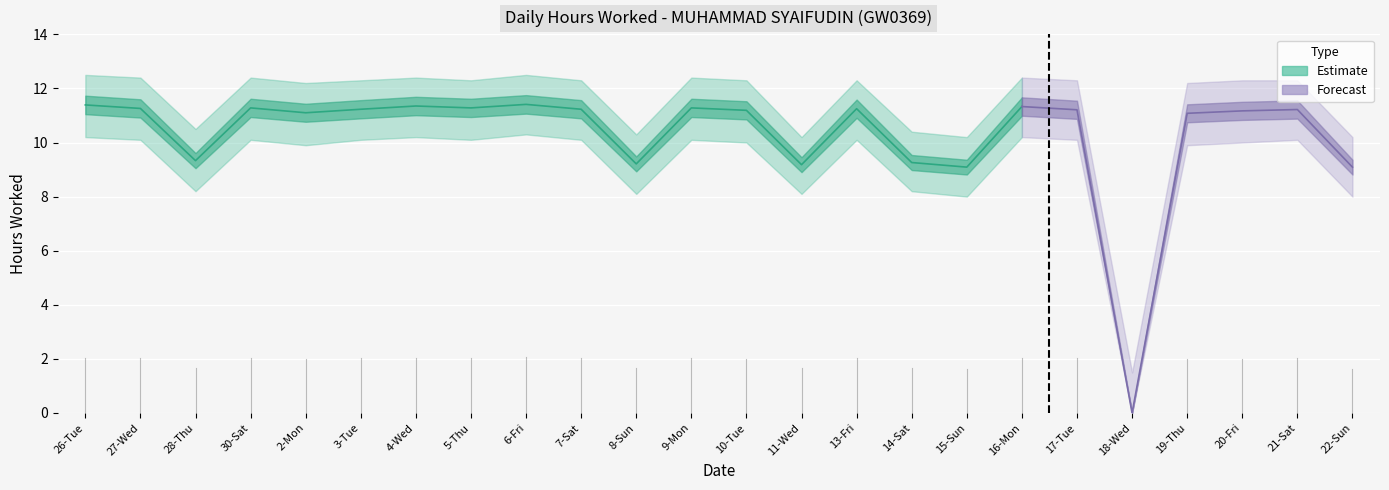

Reading right to left, extract all data points from this chart.

Hours Worked: 22-Sun=9.1	21-Sat=11.2	20-Fri=11.2	19-Thu=11.1	18-Wed=0.0	17-Tue=11.2	16-Mon=11.3	15-Sun=9.1	14-Sat=9.3	13-Fri=11.2	11-Wed=9.2	10-Tue=11.2	9-Mon=11.3	8-Sun=9.2	7-Sat=11.2	6-Fri=11.4	5-Thu=11.3	4-Wed=11.3	3-Tue=11.2	2-Mon=11.1	30-Sat=11.3	28-Thu=9.3	27-Wed=11.3	26-Tue=11.4
Upper Bound: 22-Sun=10.2	21-Sat=12.3	20-Fri=12.3	19-Thu=12.2	18-Wed=1.5	17-Tue=12.3	16-Mon=12.4	15-Sun=10.2	14-Sat=10.4	13-Fri=12.3	11-Wed=10.2	10-Tue=12.3	9-Mon=12.4	8-Sun=10.3	7-Sat=12.3	6-Fri=12.5	5-Thu=12.3	4-Wed=12.4	3-Tue=12.3	2-Mon=12.2	30-Sat=12.4	28-Thu=10.5	27-Wed=12.4	26-Tue=12.5
Lower Bound: 22-Sun=8.0	21-Sat=10.1	20-Fri=10.0	19-Thu=9.9	18-Wed=0.0	17-Tue=10.1	16-Mon=10.2	15-Sun=8.0	14-Sat=8.2	13-Fri=10.1	11-Wed=8.1	10-Tue=10.0	9-Mon=10.1	8-Sun=8.1	7-Sat=10.1	6-Fri=10.3	5-Thu=10.1	4-Wed=10.2	3-Tue=10.1	2-Mon=9.9	30-Sat=10.1	28-Thu=8.2	27-Wed=10.1	26-Tue=10.2